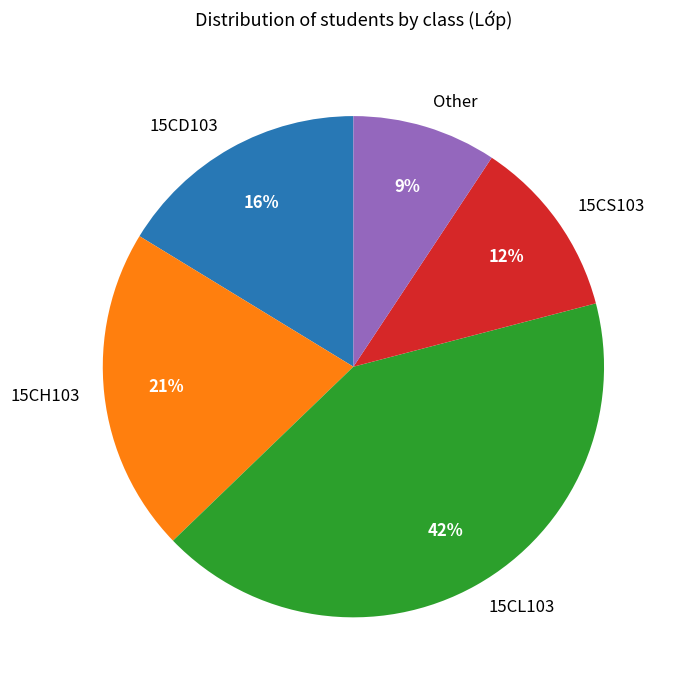

The Other slice represents 22% of the pie. True or false?

False